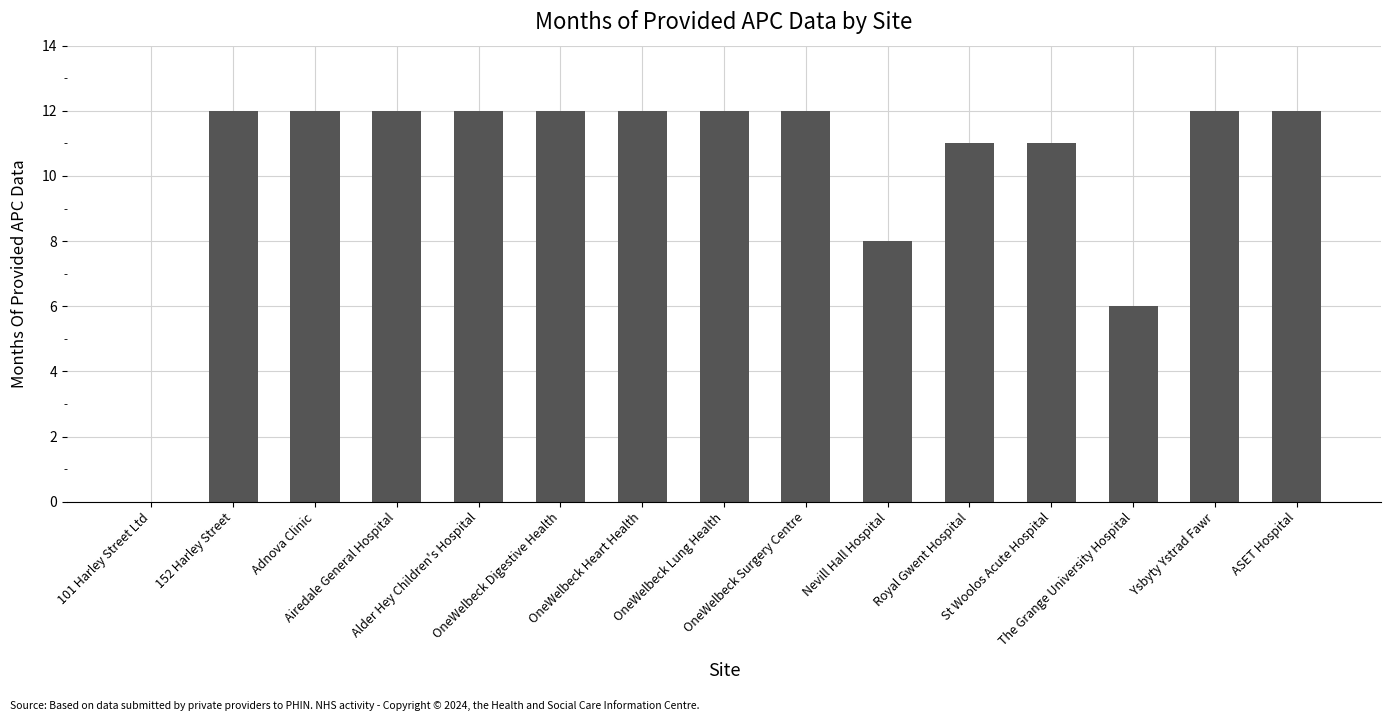

What is the change in value from OneWelbeck Digestive Health to Royal Gwent Hospital?

-1